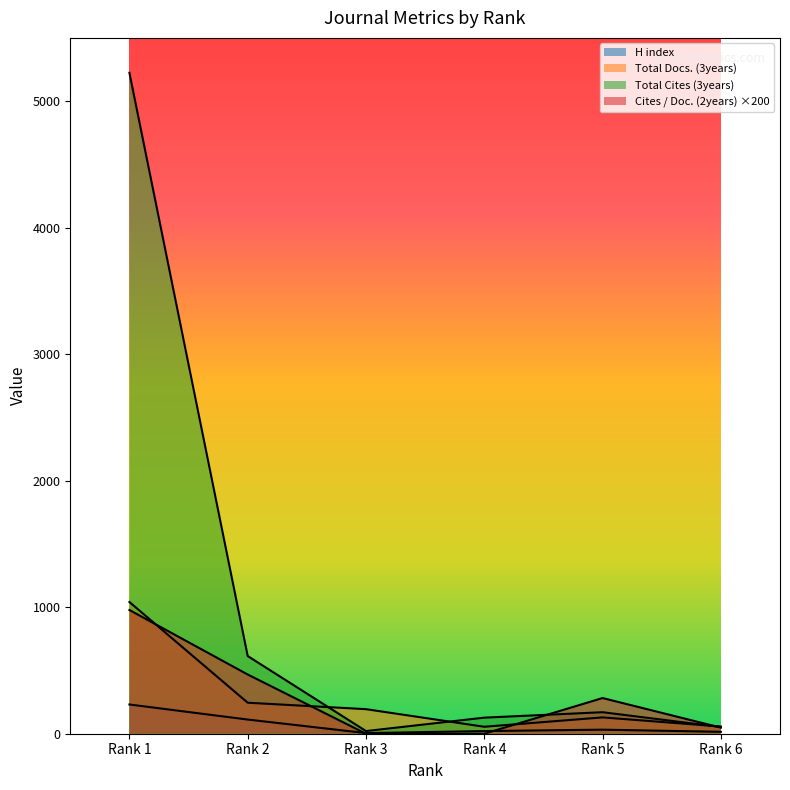

Which label corresponds to the smallest value in the chart?

Rank 3